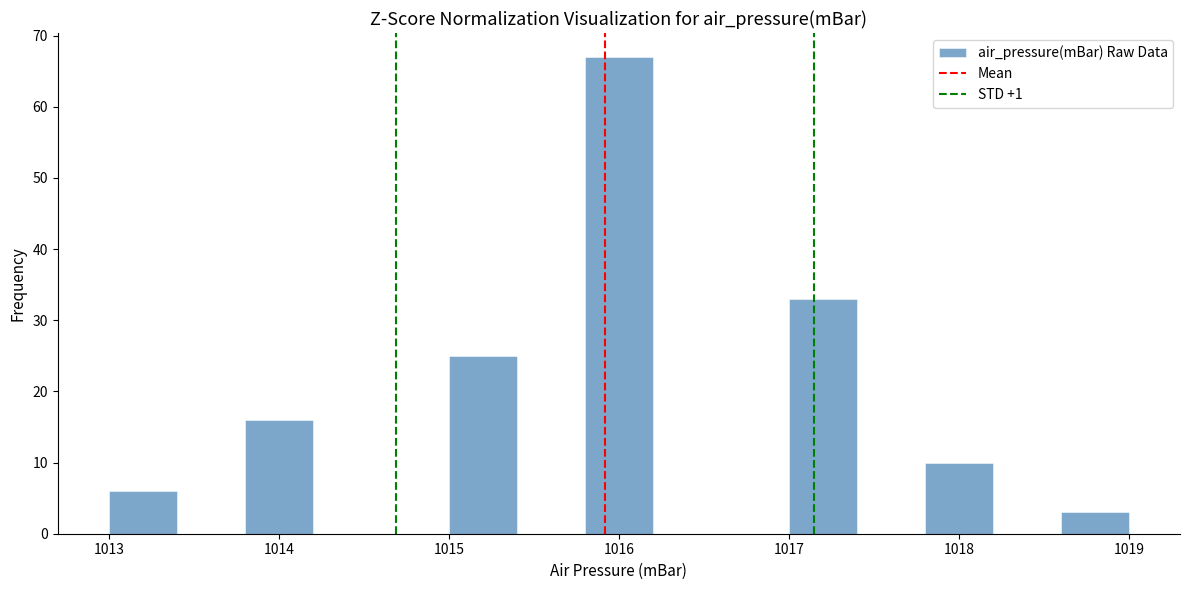

Which range on the x-axis has the tallest bar?

1015.8 to 1016.2